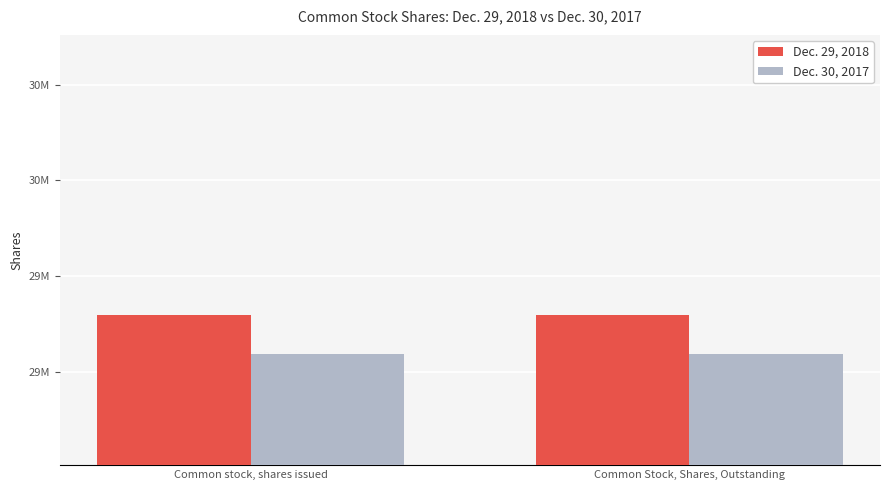

Which label corresponds to the largest value in the chart?

Common stock, shares issued